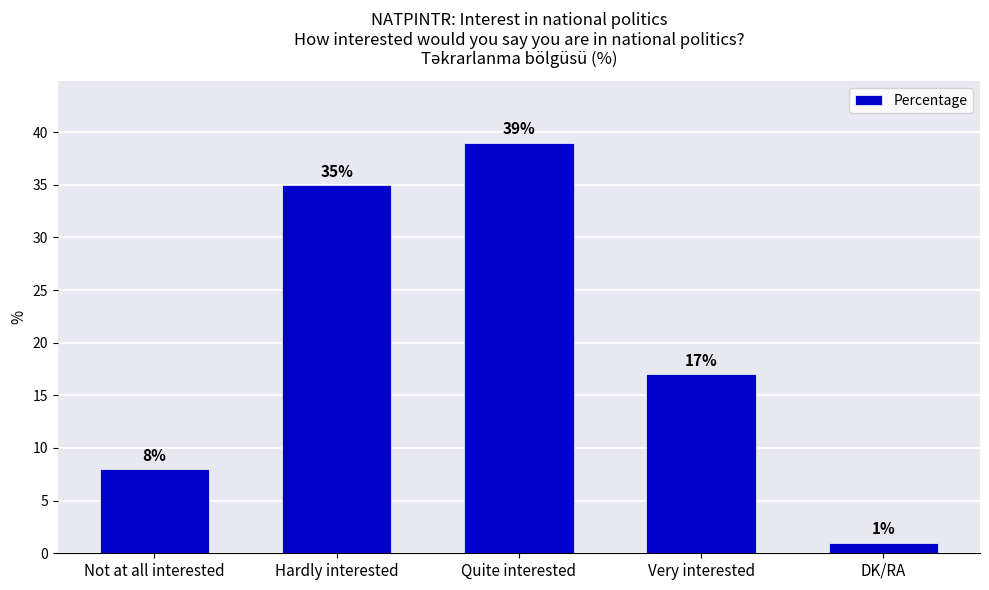

Does the chart contain any negative values?

No